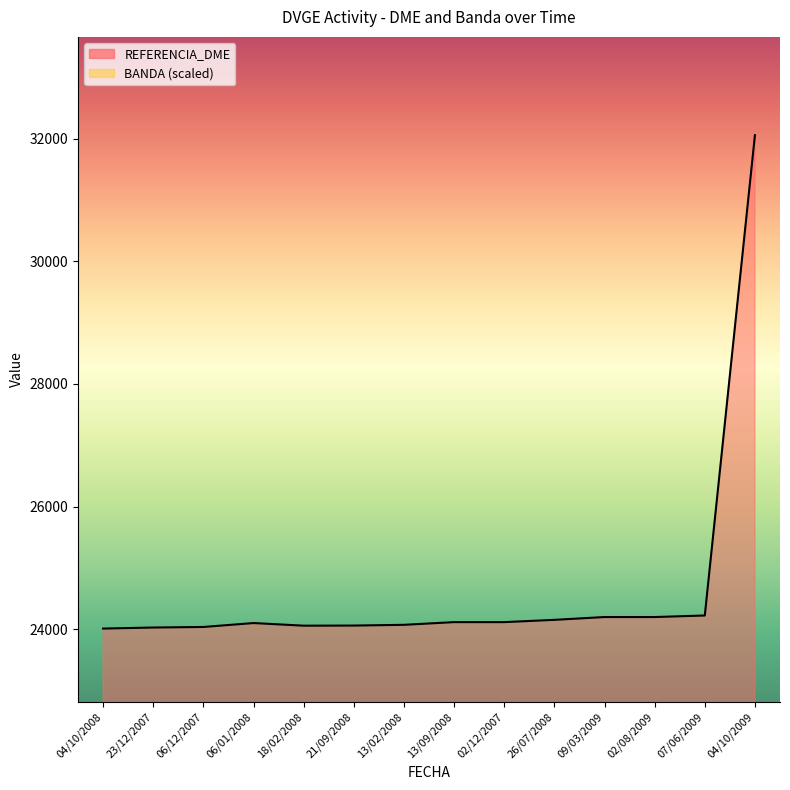

What is the label of the 12th point from the right?

06/12/2007